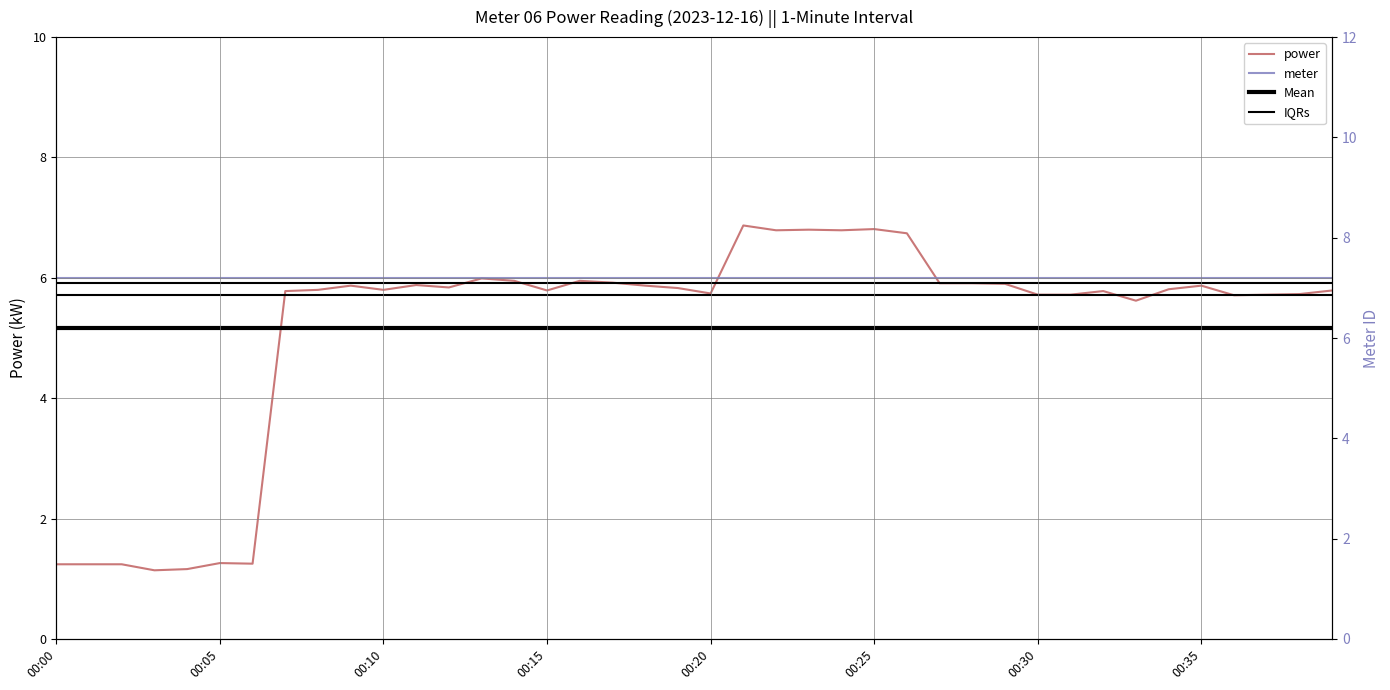

Which series has the largest range (max minus min)?

power